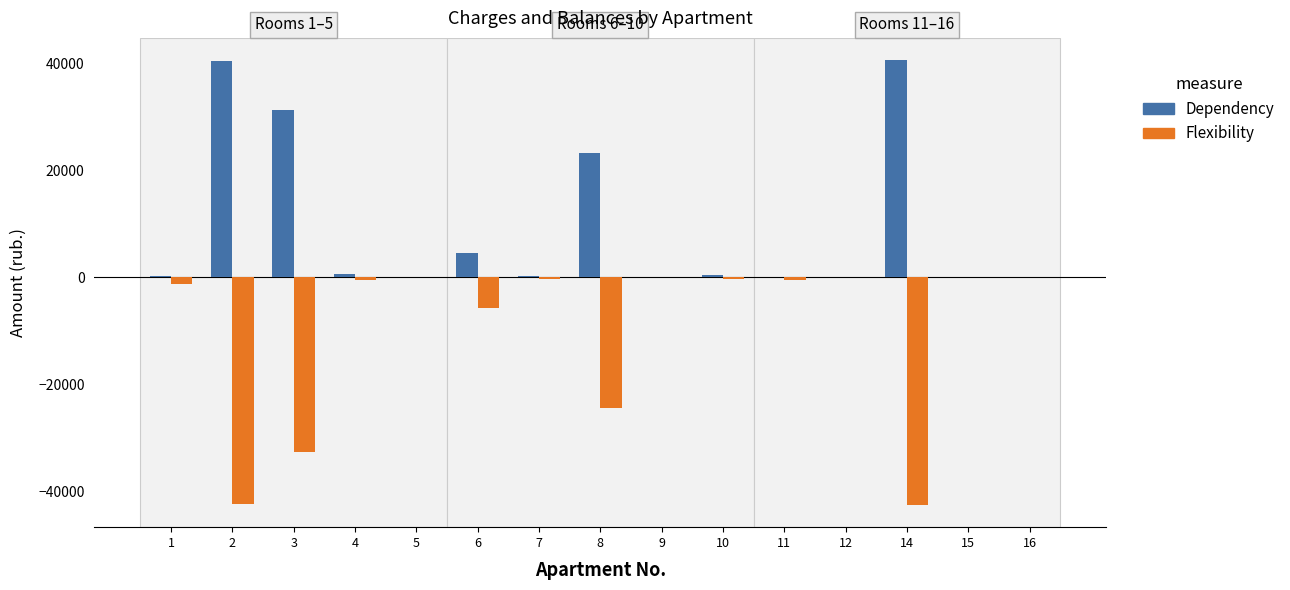

Where does the Dependency series first go above 292?

1